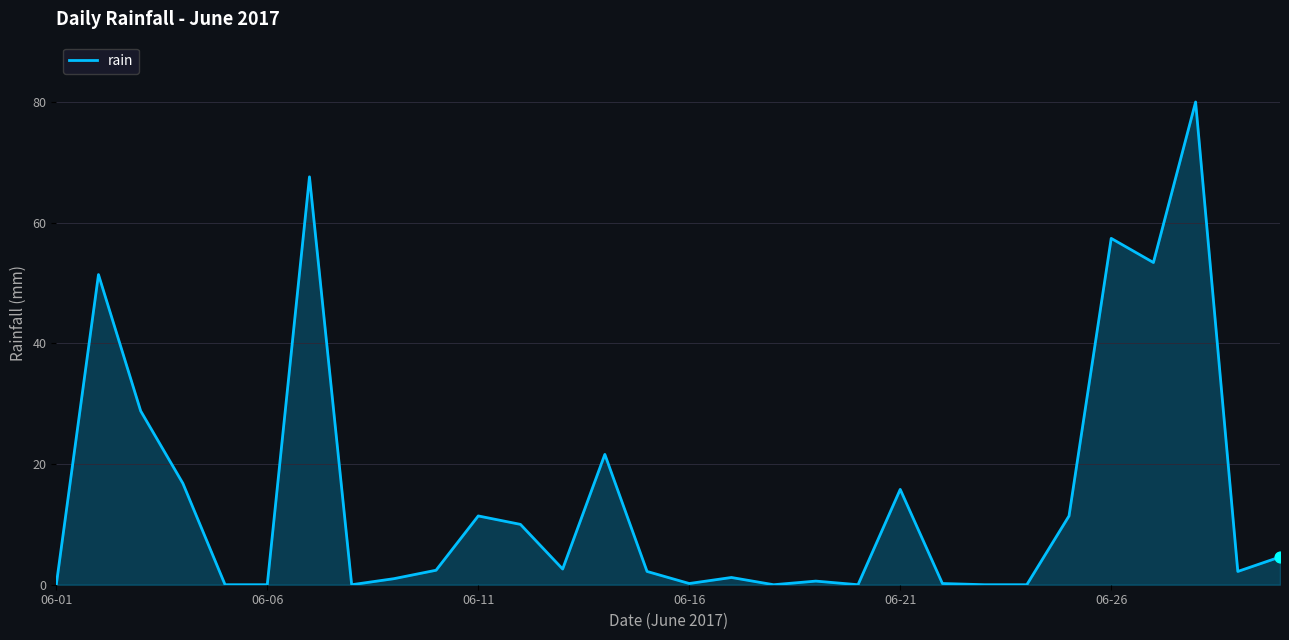

What is the greatest value displayed?

80.0